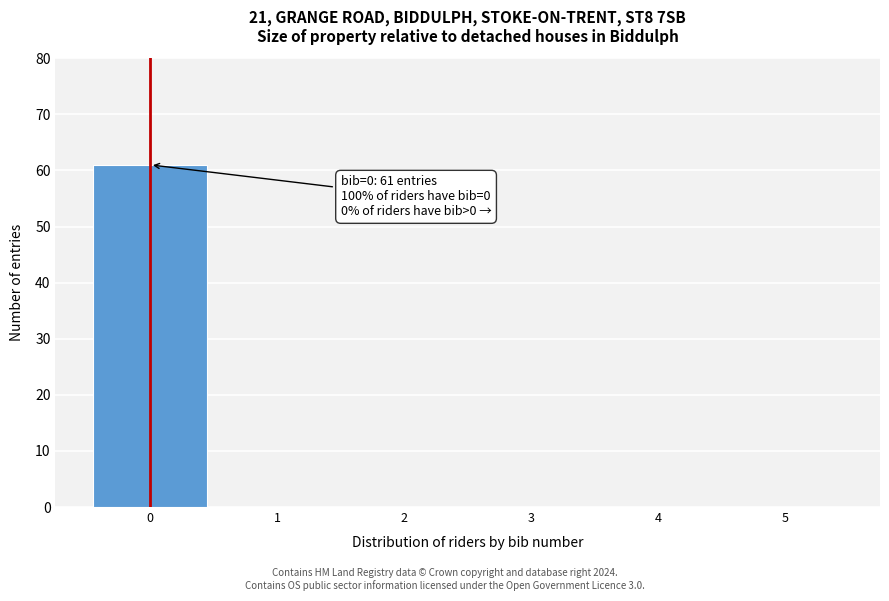

Reading right to left, extract all data points from this chart.

5=0	4=0	3=0	2=0	1=0	0=61